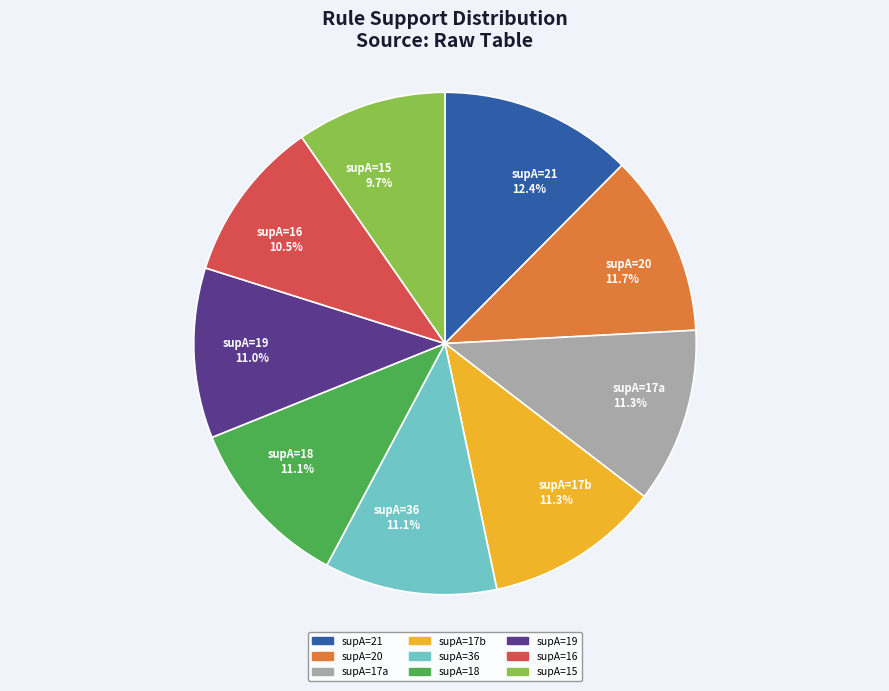

Which category has the smallest portion of the pie?

supA=15